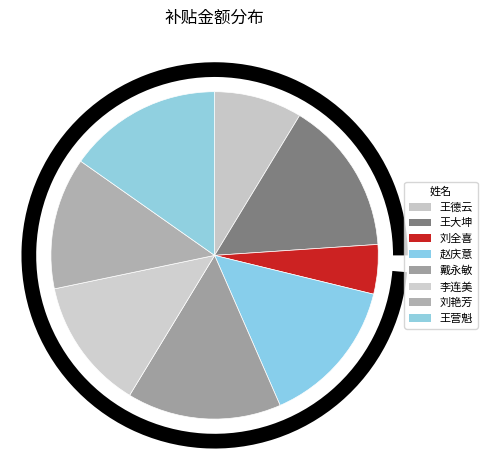

Is there any slice that represents more than half of the pie?

No